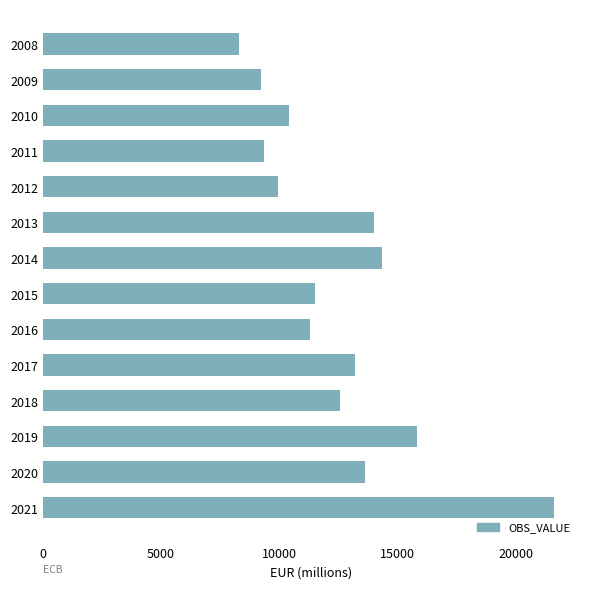

Is it true that the value at 2017 is 6360.0?

False